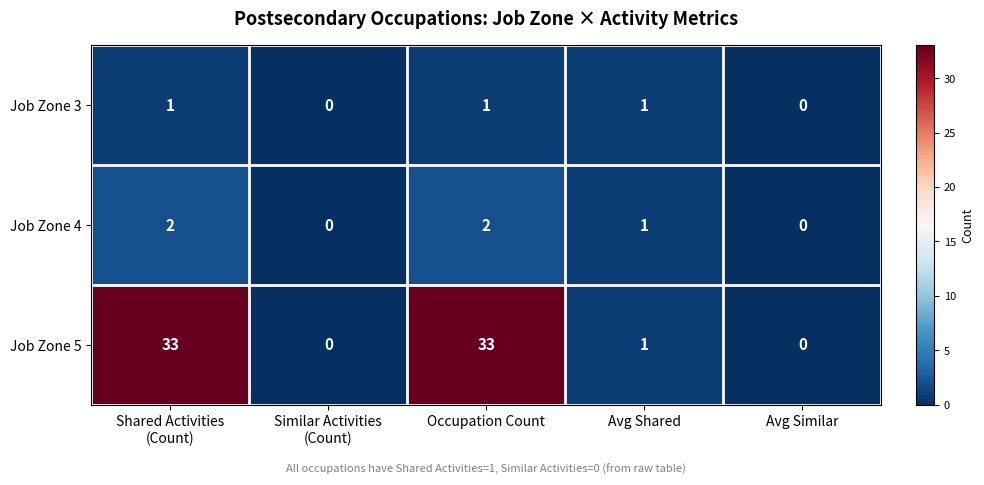

Rank the series by their maximum value, from lowest to highest.

Job Zone 3, Job Zone 4, Job Zone 5